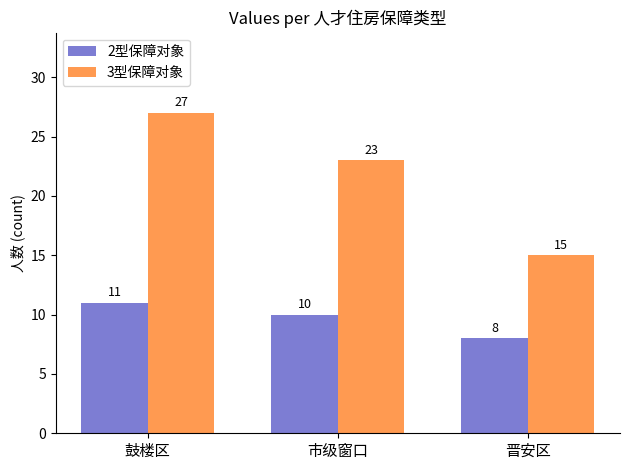

Rank the categories by 2型保障对象 value from highest to lowest.

鼓楼区, 市级窗口, 晋安区